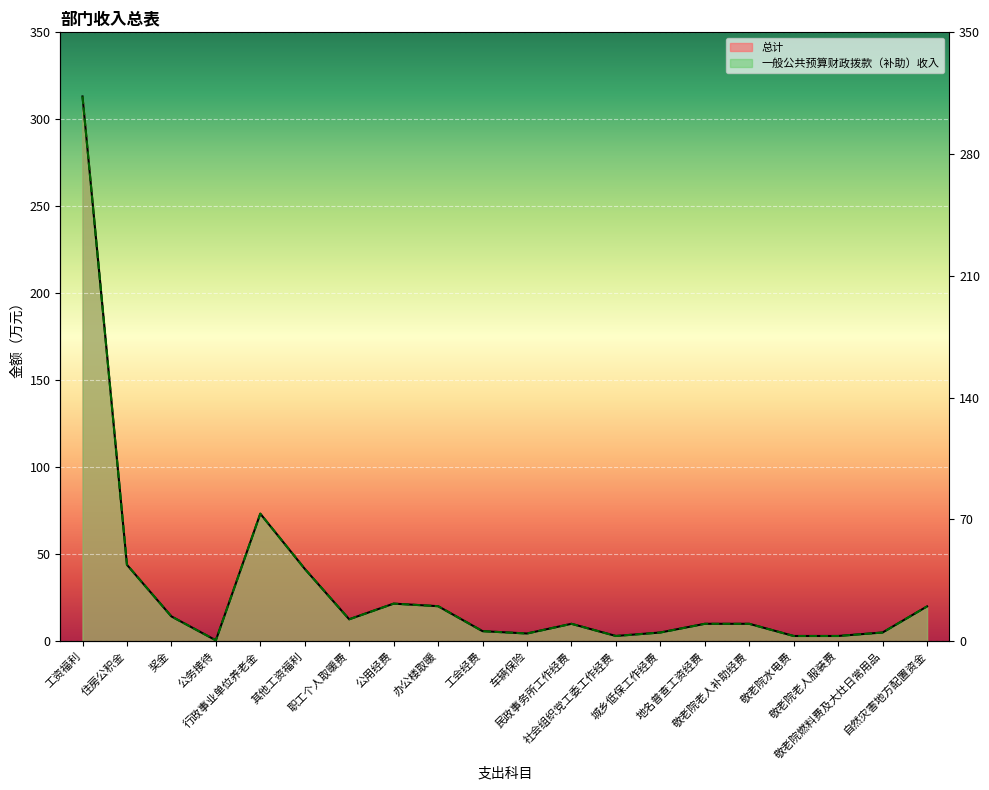

Is the value of 总计 at 自然灾害地方配置资金 greater than the value of 一般公共预算财政拨款（补助）收入 at 敬老院老人补助经费?

Yes